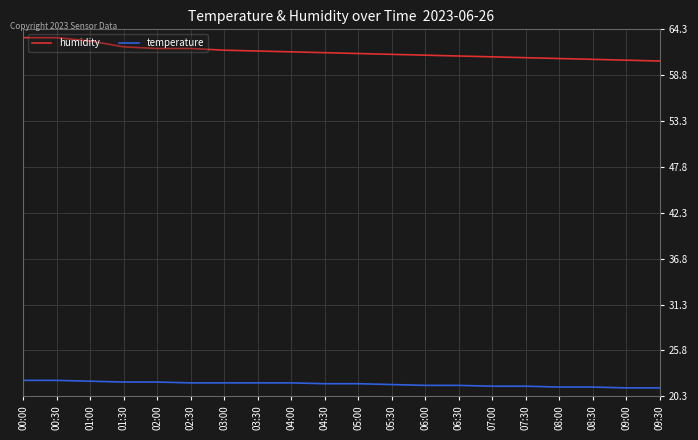

List the series in order of their overall mean, lowest first.

temperature, humidity